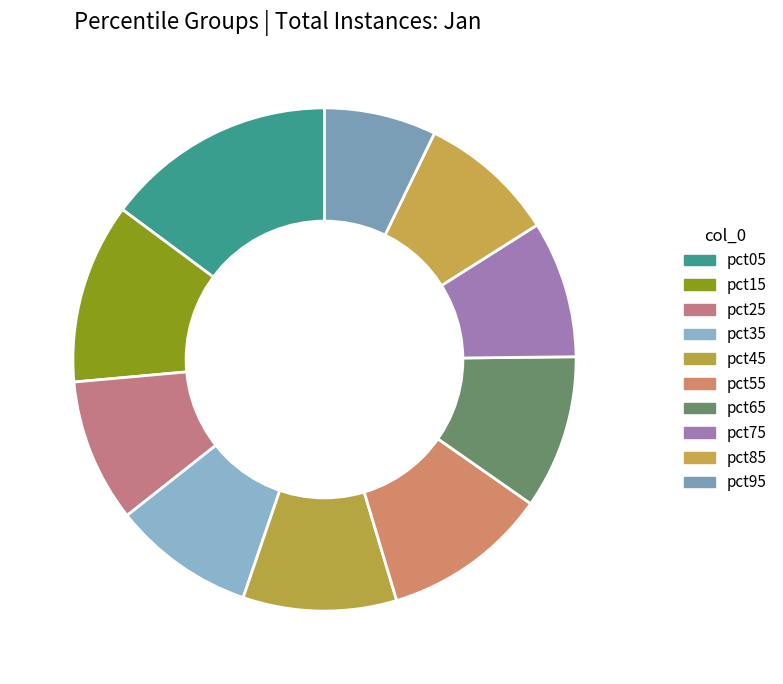

Is there any slice that represents more than half of the pie?

No